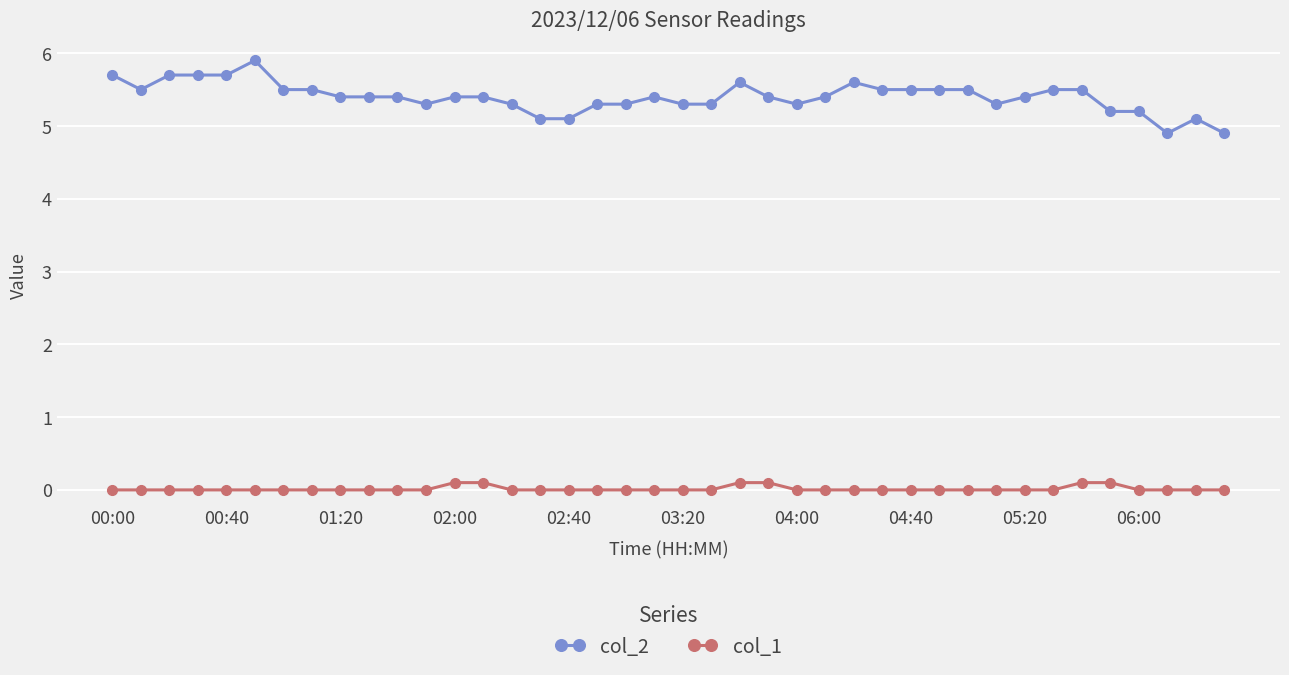

Rank the series by their maximum value, from highest to lowest.

col_2, col_1